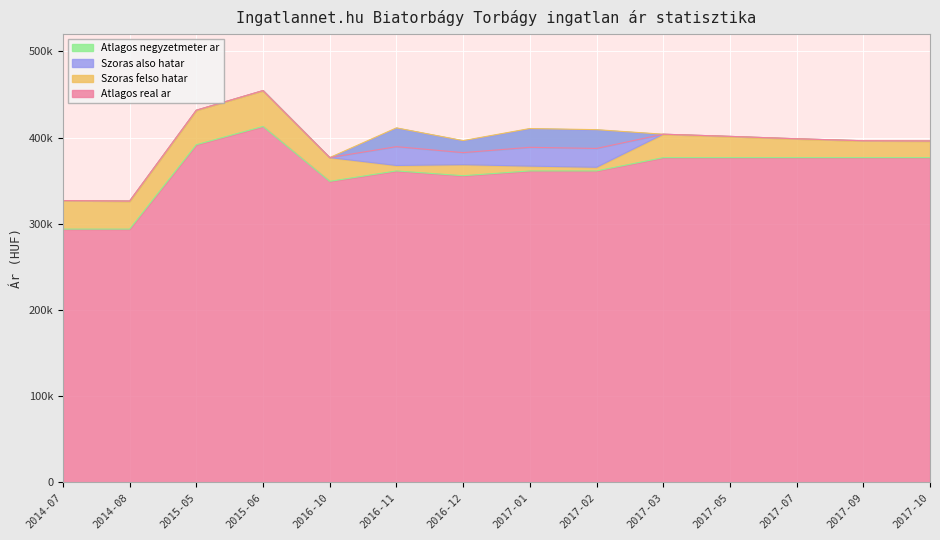

What position from the left is 2017-07?

12